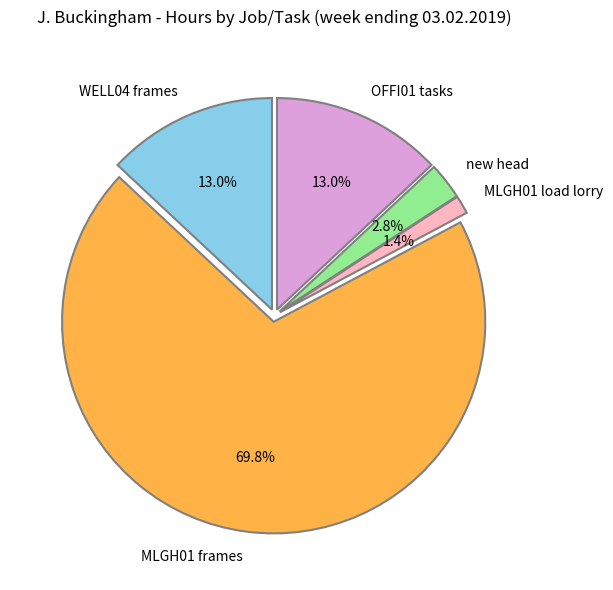

To the nearest percent, what percentage of the pie is new head?

3%